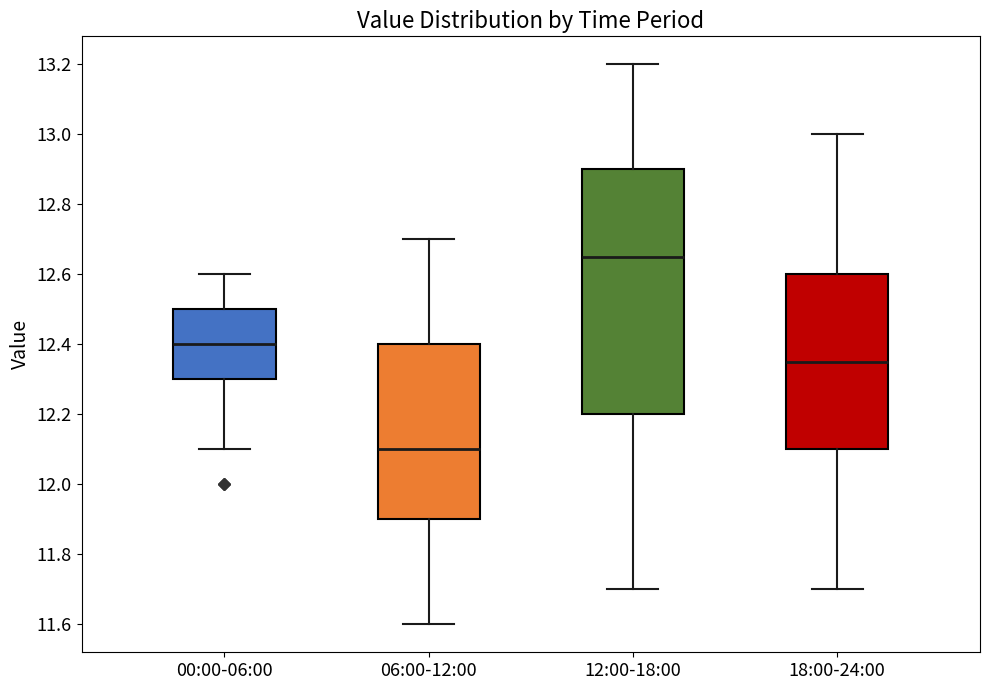

Reading left to right, transcribe this box plot: for each box, give where its median line is, the range the box spans, and where its two whiskers end, as read against the y-axis. The values are not printed on the chart, so give them approximately, as read against the axis.

00:00-06:00: median 12.40, box 12.30 to 12.50, whiskers 12.10 to 12.60
06:00-12:00: median 12.10, box 11.90 to 12.40, whiskers 11.60 to 12.70
12:00-18:00: median 12.66, box 12.20 to 12.90, whiskers 11.70 to 13.20
18:00-24:00: median 12.36, box 12.10 to 12.60, whiskers 11.70 to 13.00